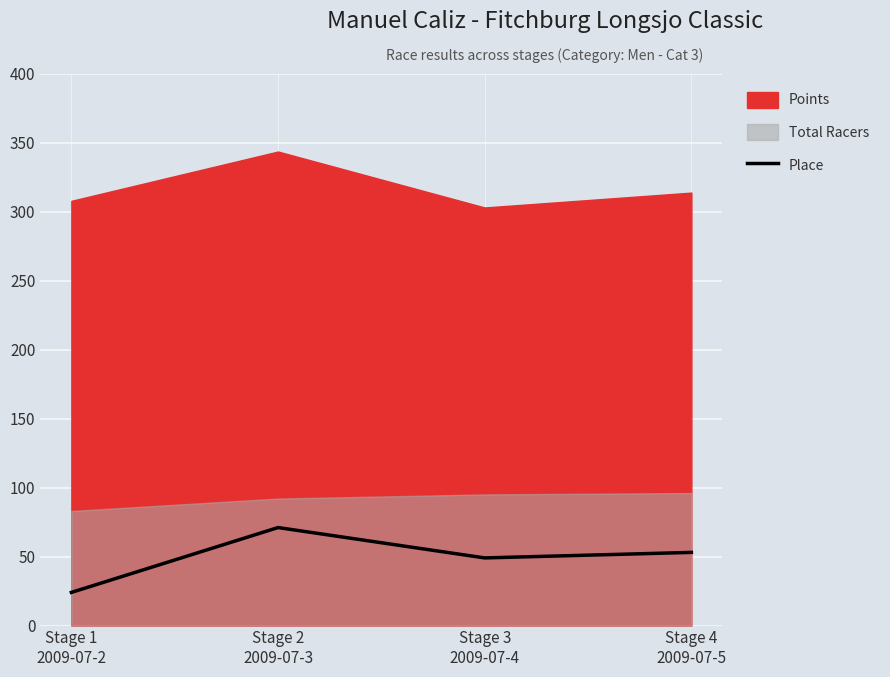

Where does the data first go above 53?

Stage 2
2009-07-3